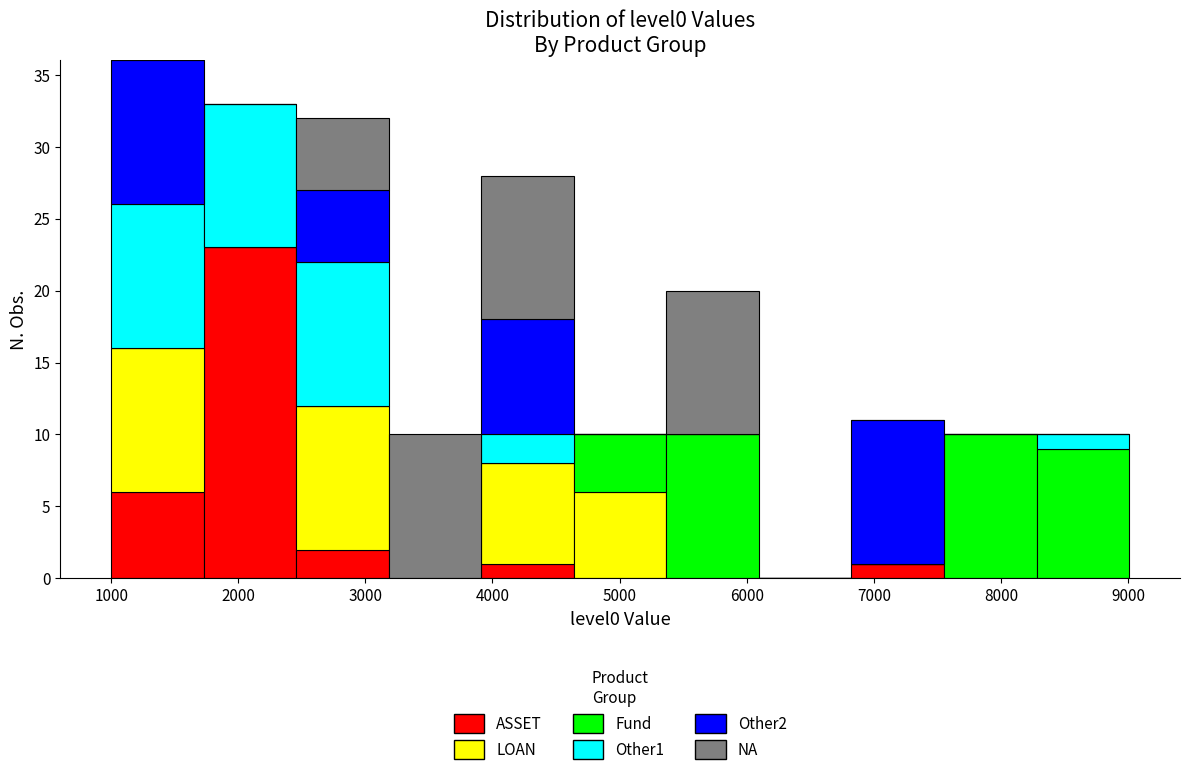

Reading left to right, transcribe this chart: for each stacked bar, give the range it covers on the x-axis and its total height. Neither the bar edges nor the heights are printed on the chart, so give them approximately, as read against the axes.

1000 to 1700: 36
1700 to 2500: 33
2500 to 3200: 32
3200 to 3900: 10
3900 to 4600: 28
4600 to 5400: 10
5400 to 6100: 20
6100 to 6800: 0
6800 to 7600: 11
7600 to 8300: 10
8300 to 9000: 10